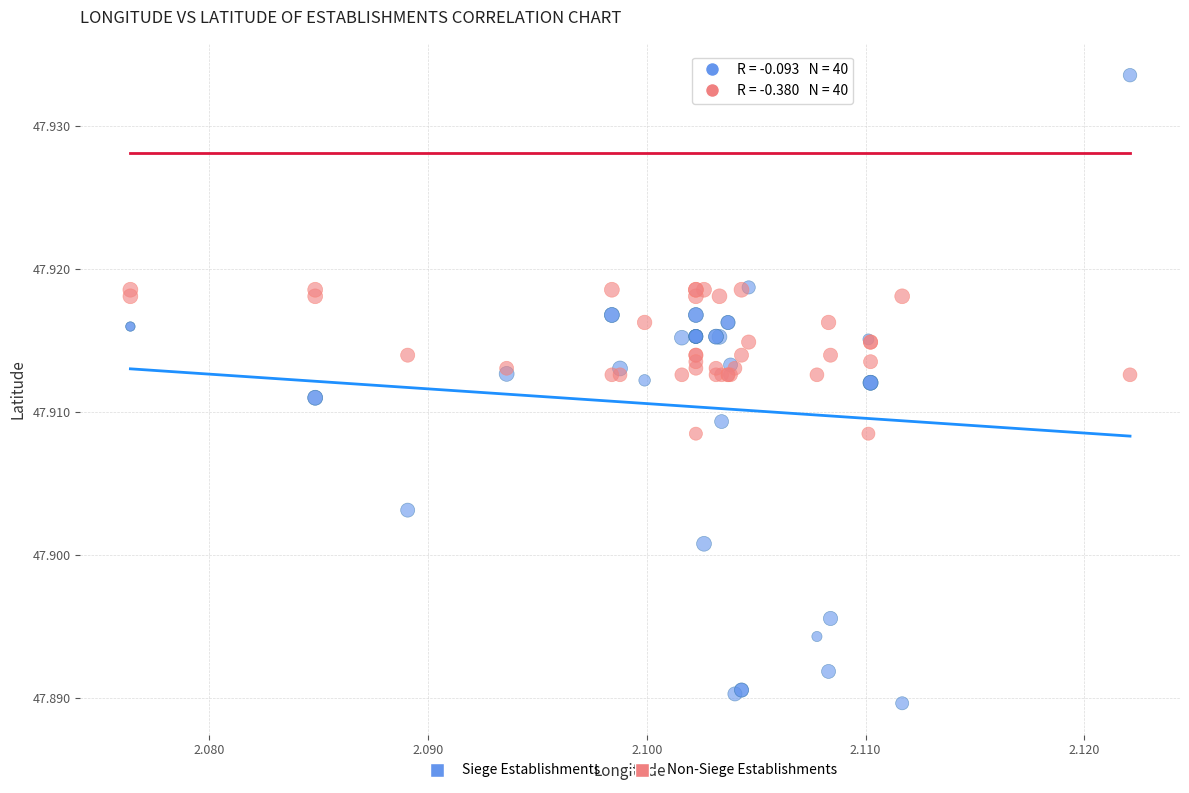

Which series reaches the minimum Y coordinate?

Siege Establishments